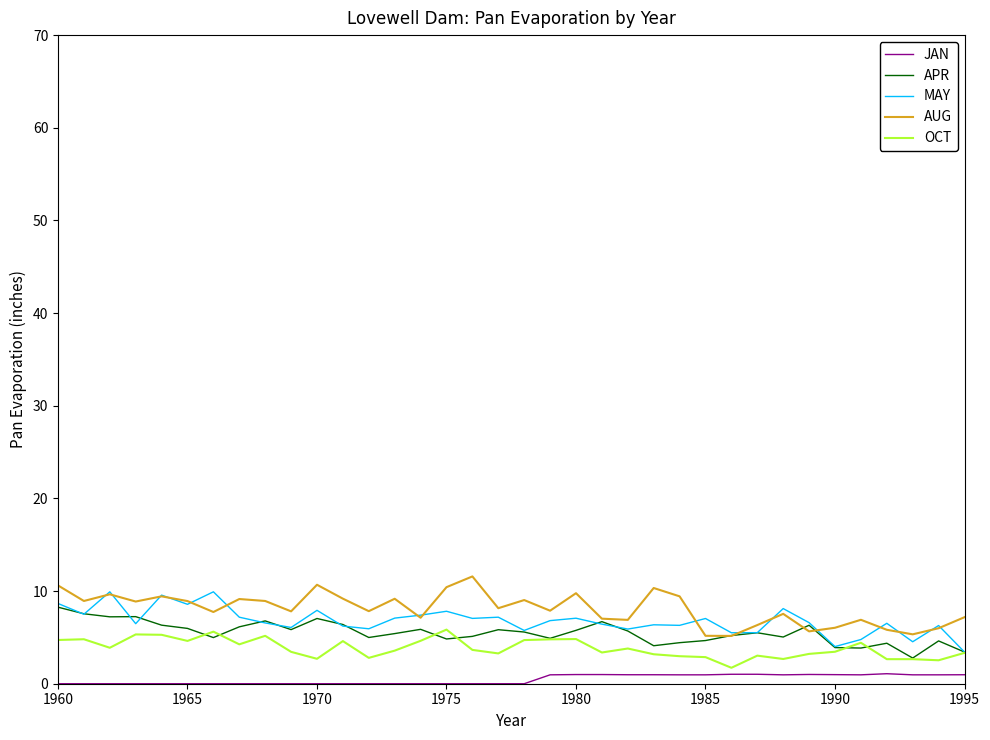

What is the lowest value of the AUG series?

5.2